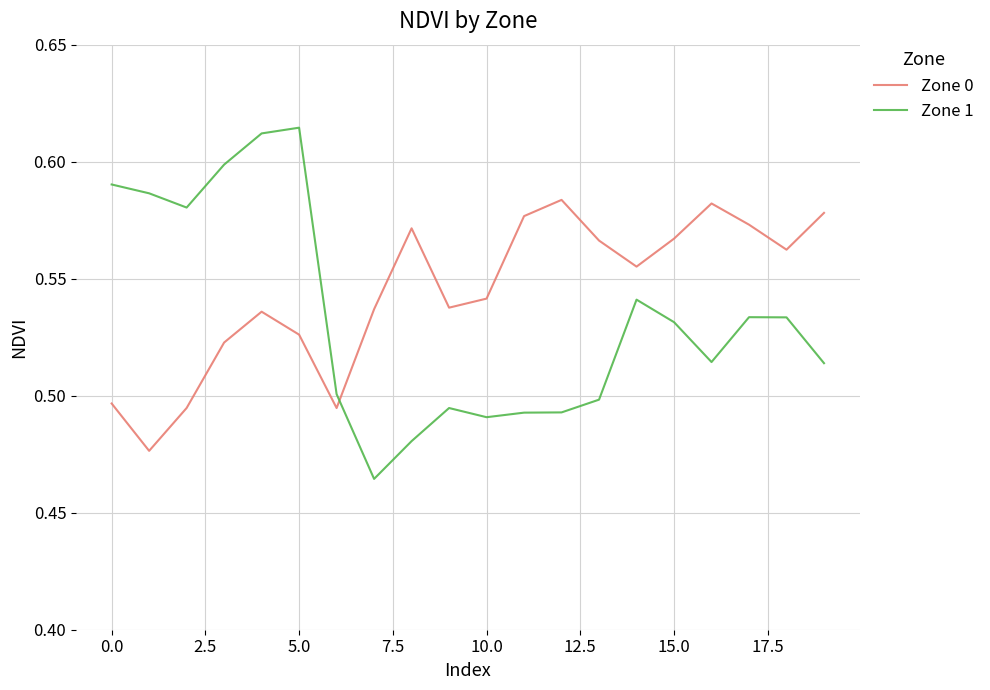

True or false: Zone 1 and Zone 0 intersect in this chart.

True